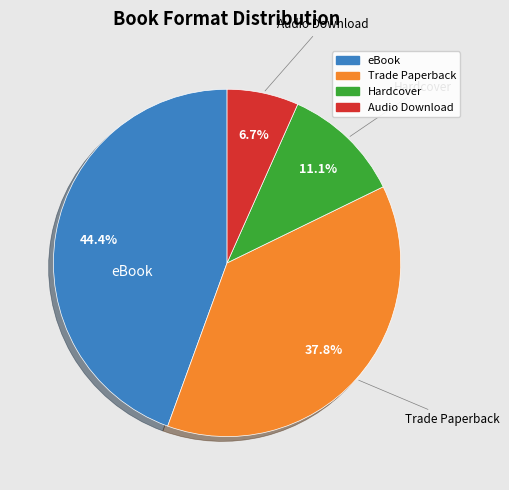

Does Trade Paperback represent more than half of the total?

No